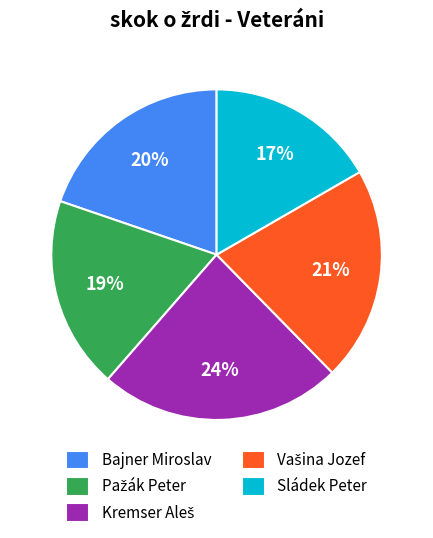

What is the smallest slice in the pie chart?

Sládek Peter